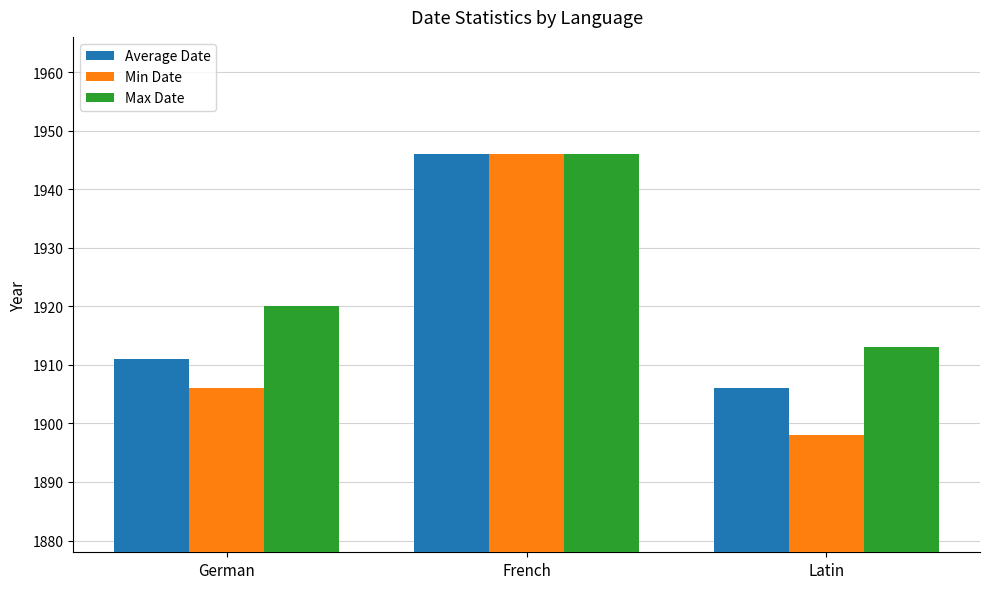

True or false: Min Date has a value of 1906 at German.

True